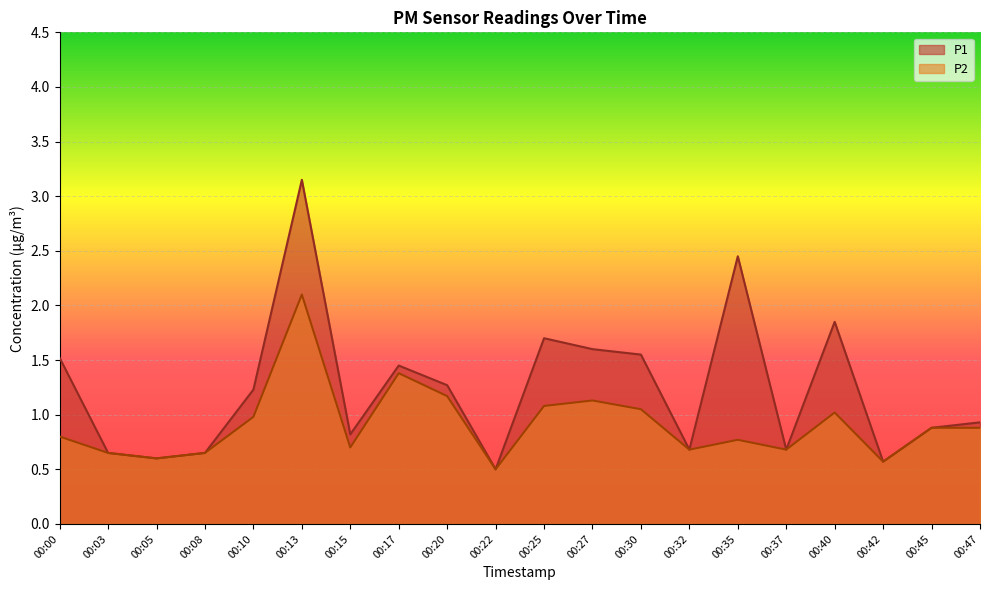

List the series in order of their peak value, lowest first.

P2, P1